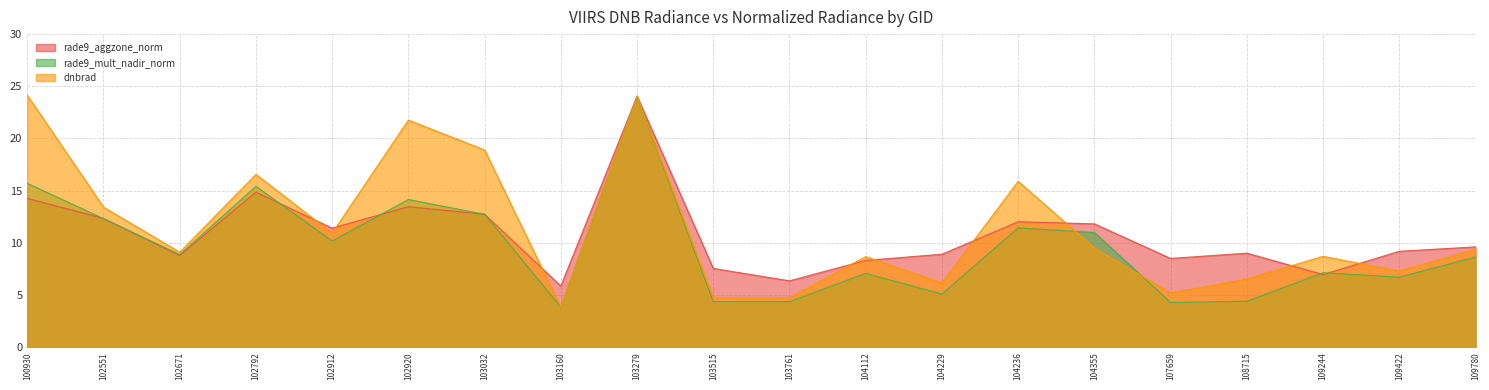

The value of dnbrad at 104355 is 9.5. True or false?

True